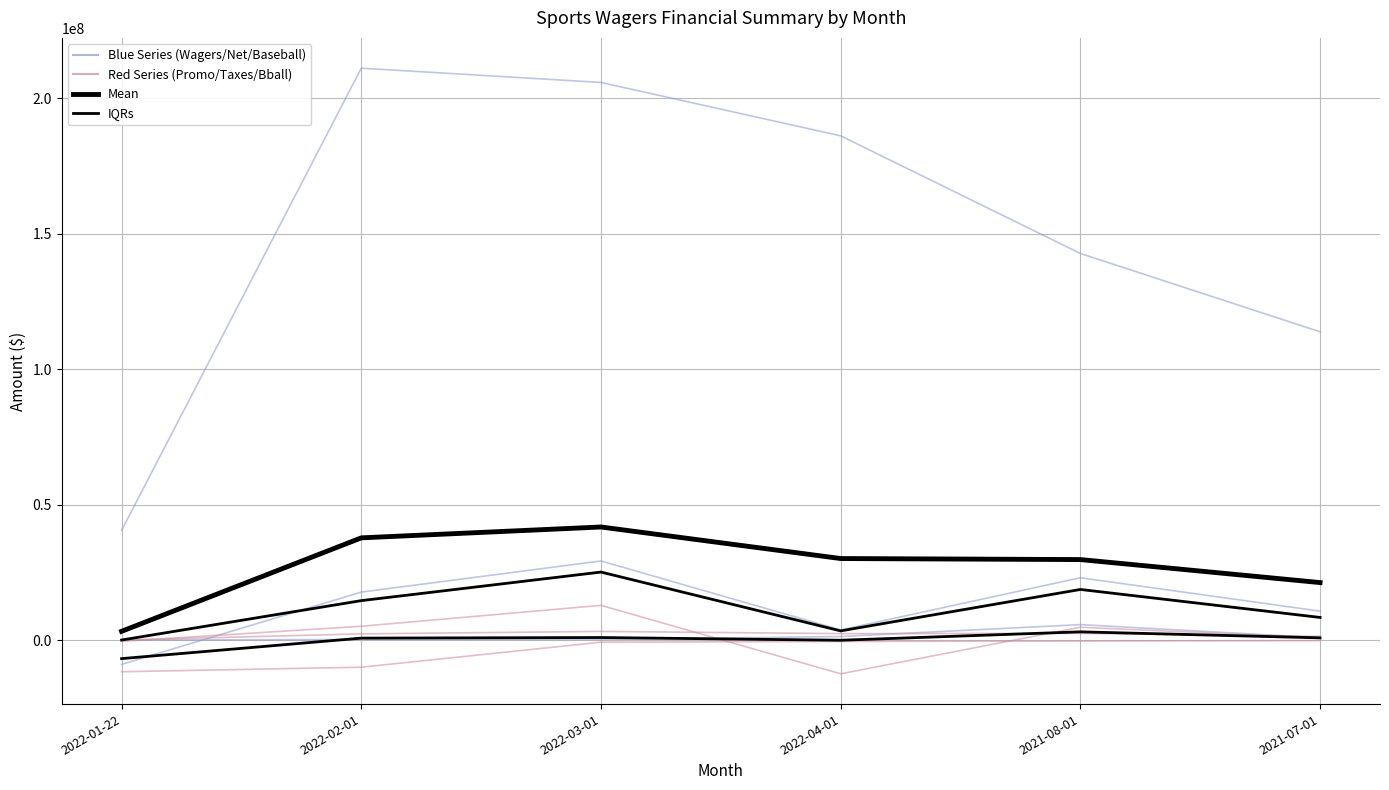

What is the difference between the maximum and second lowest values in the Net Proceeds series?

25465700.0